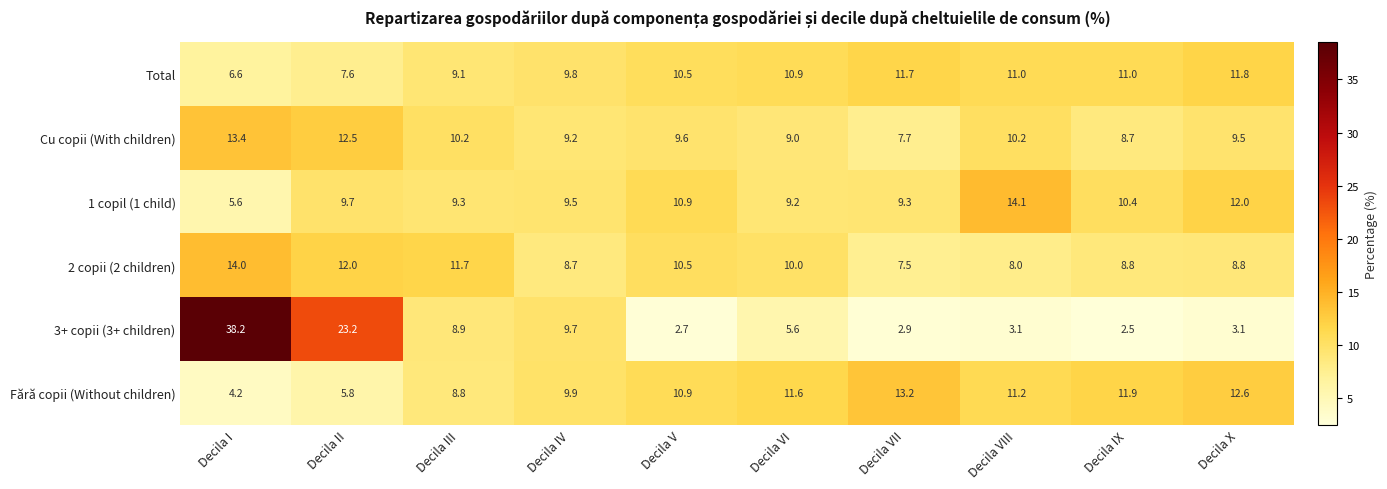

True or false: 2 copii (2 children) has a value of 7.5 at Decila VII.

True